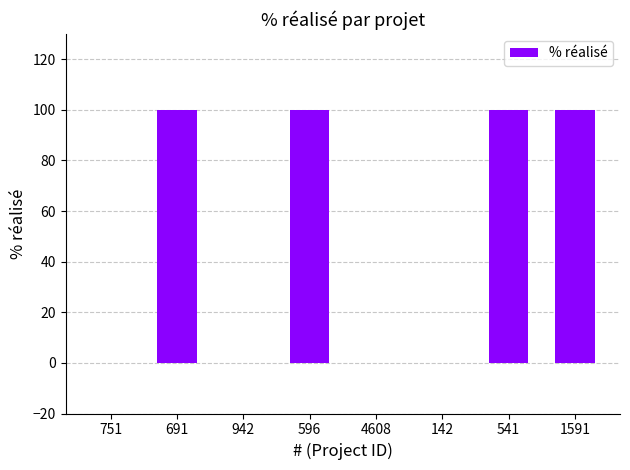

True or false: the data shows 100 at 541.

True